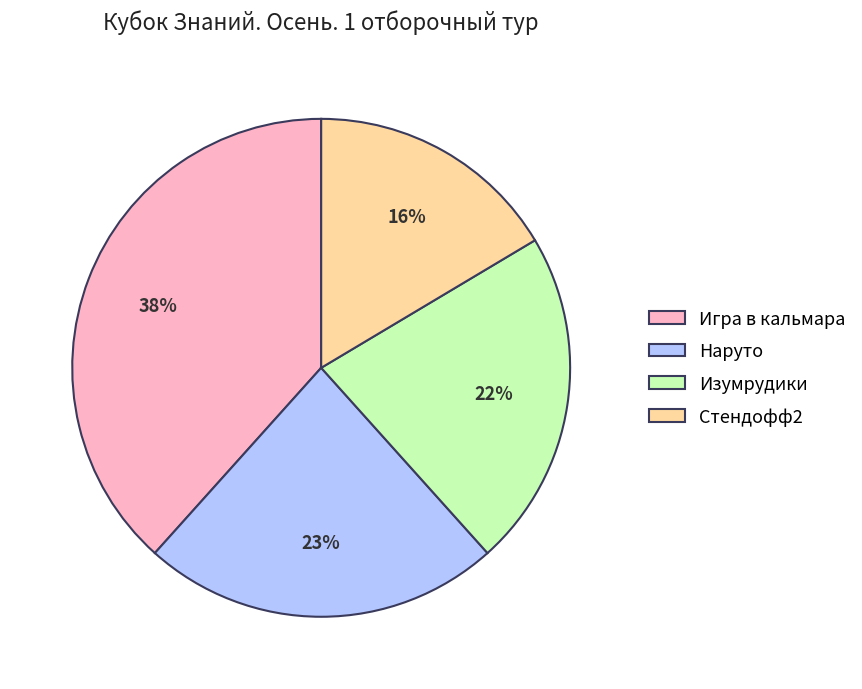

To the nearest percent, what is the difference between the Игра в кальмара and Стендофф2 slice percentages?

22%